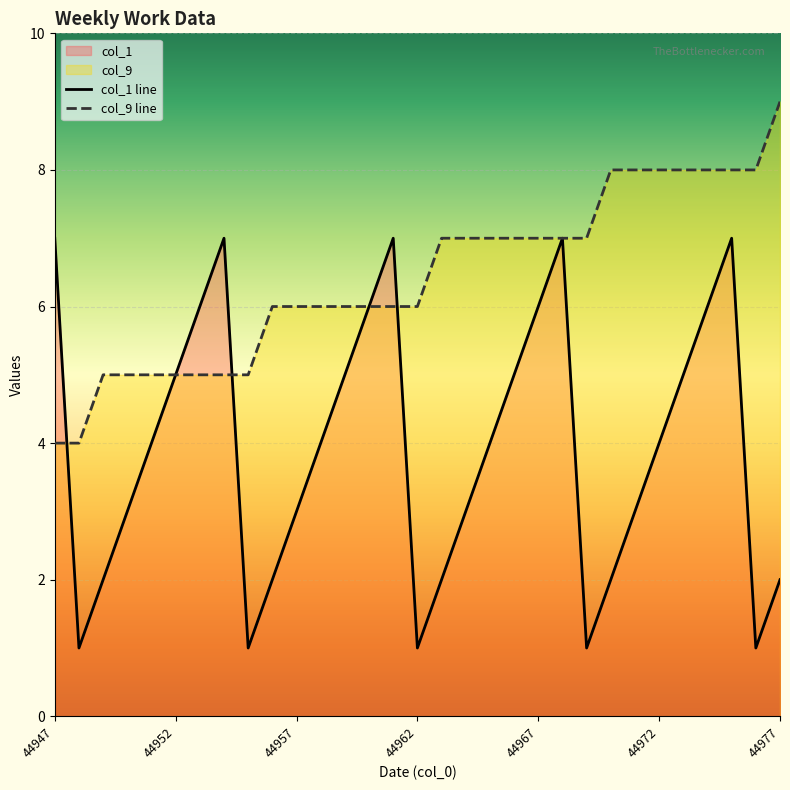

At which category is the sum across all series the highest?

44975